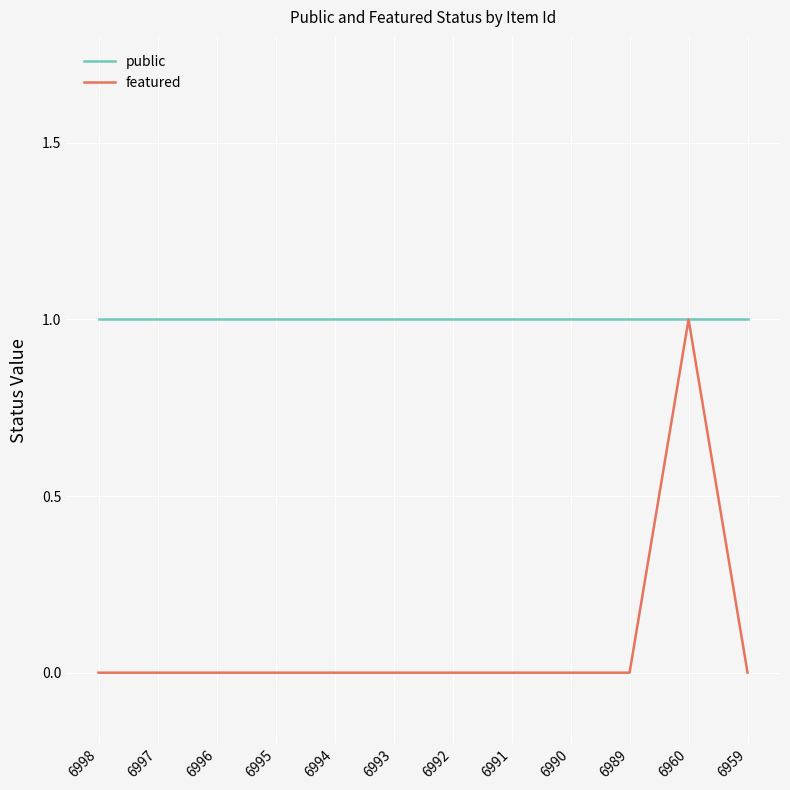

Rank the series by their average value, from highest to lowest.

public, featured